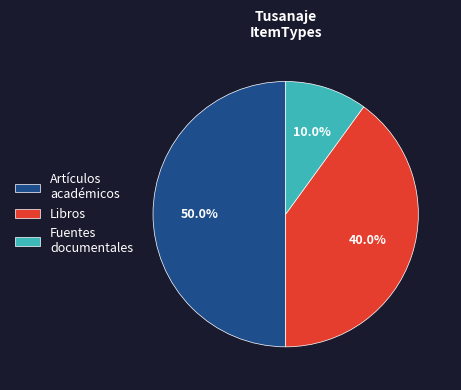

What percentage is the Artículos académicos slice, to the nearest percent?

50%